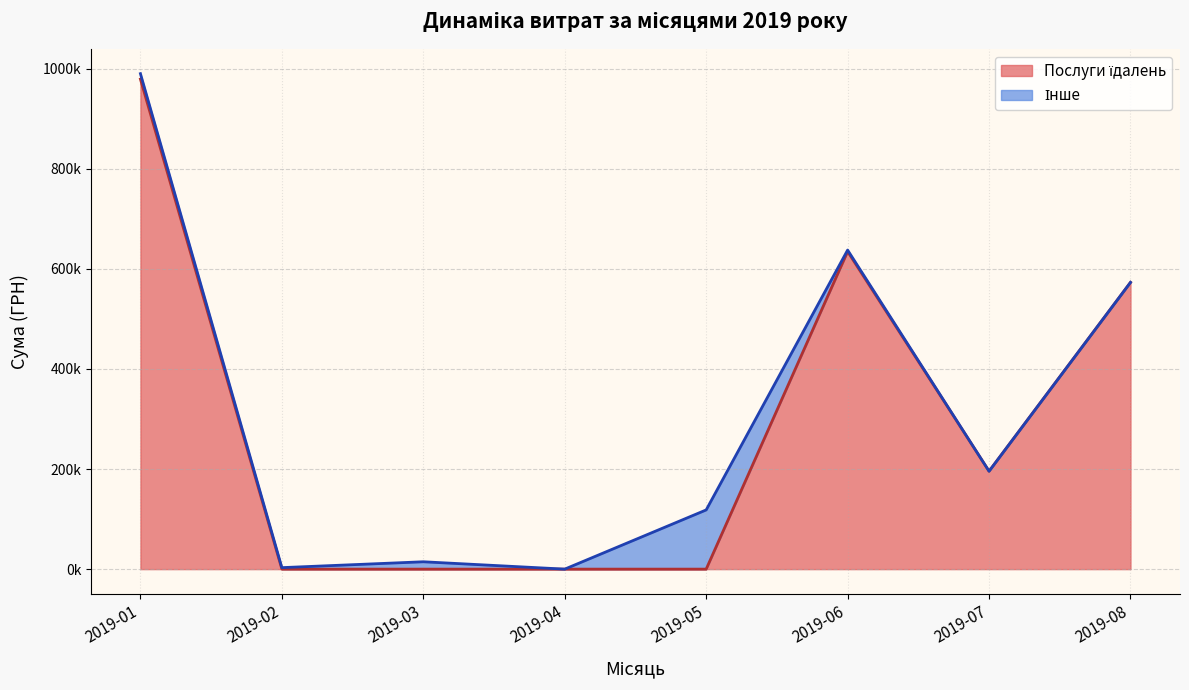

Does the chart display data point markers on the line(s)?

No